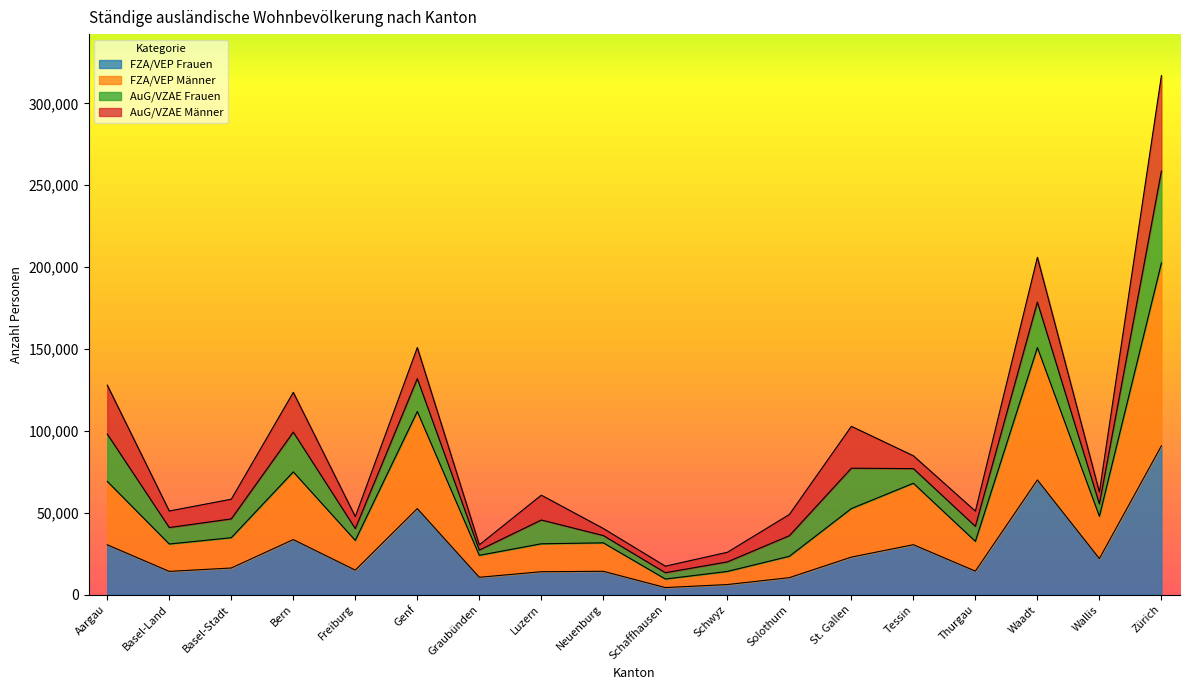

At which category is the sum across all series the highest?

Zürich